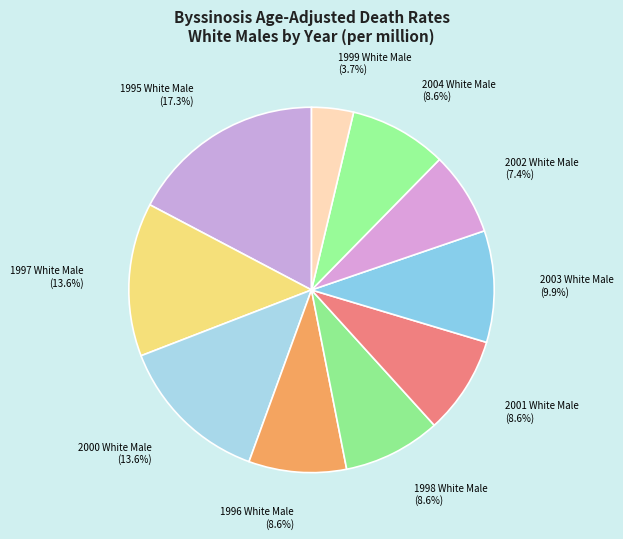

How many slices are in this pie chart?

10